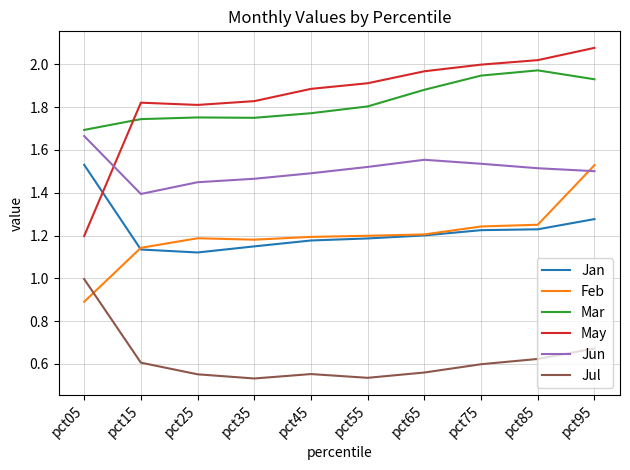

True or false: Jul and May cross at least once.

False